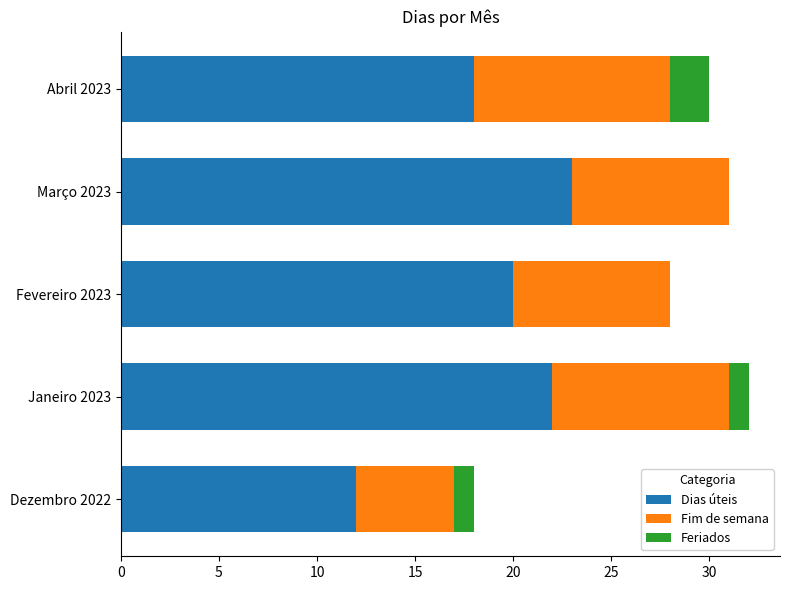

What is the total value across all series at Março 2023?

31